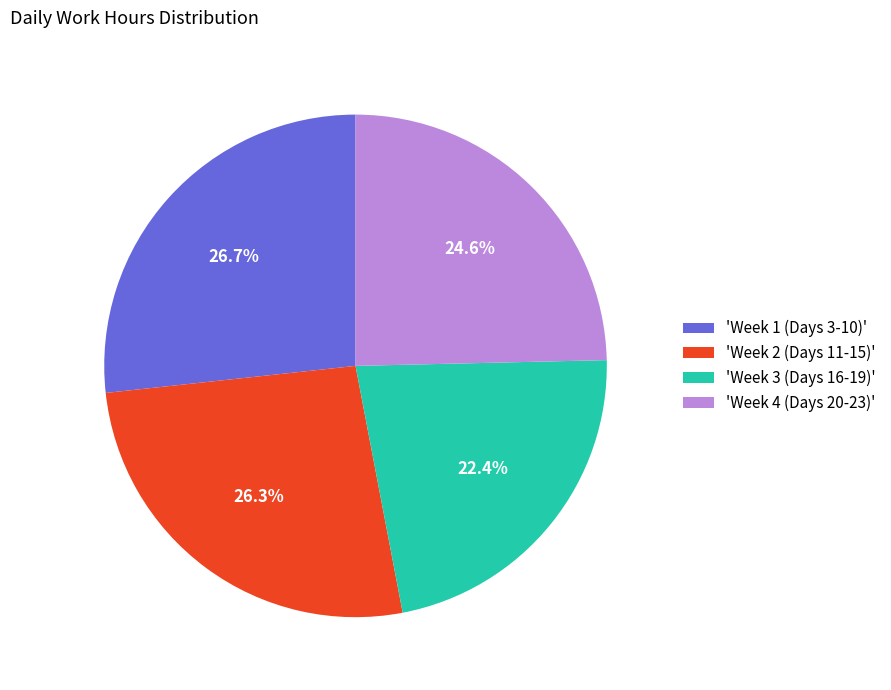

To the nearest percent, what is the average slice percentage?

25%